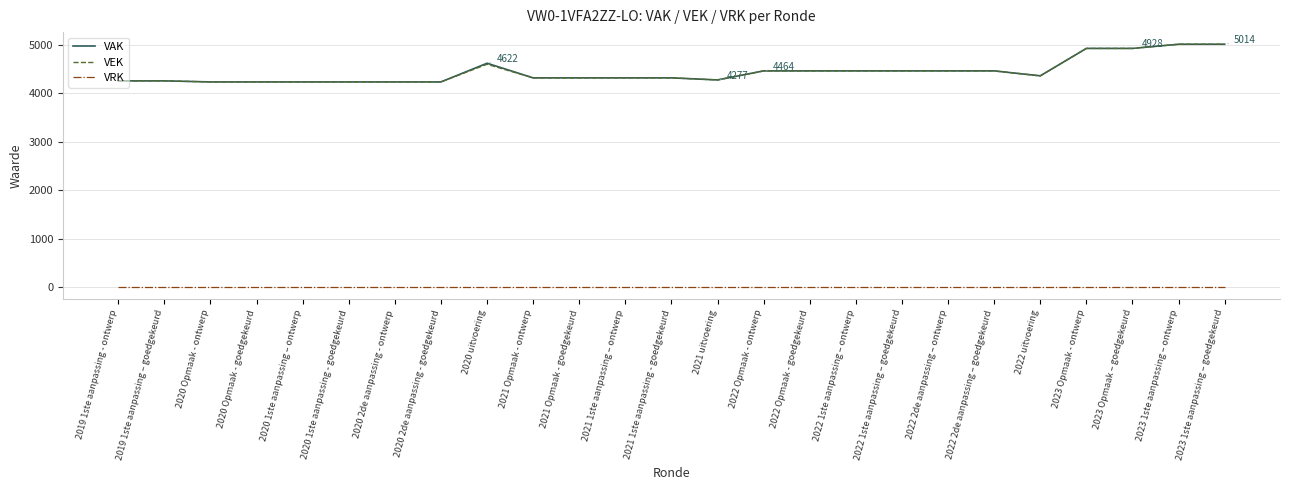

Count the number of data series in this chart.

3